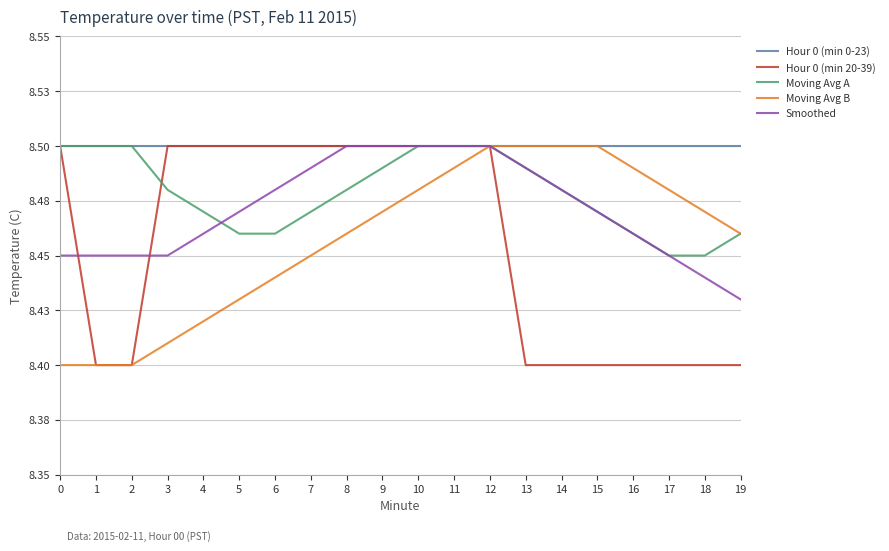

True or false: Moving Avg B has a value of 11.9 at 18.

False